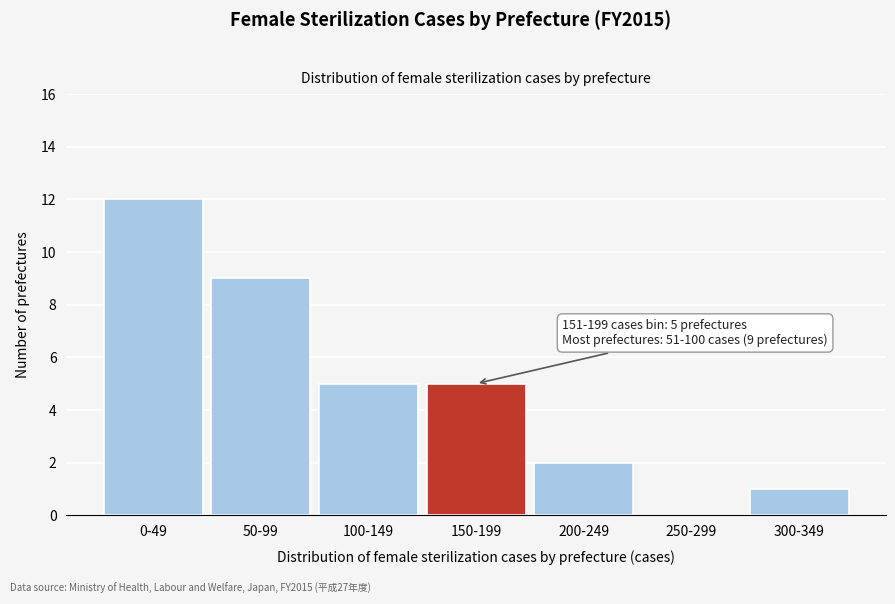

Is it true that the value at 200-249 is 1?

False